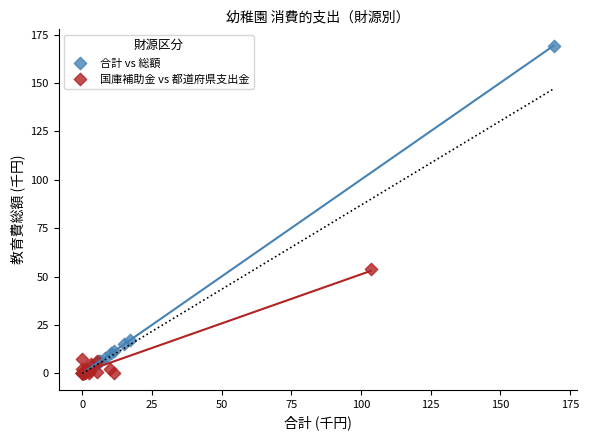

Which series has the widest spread of Y values?

合計 vs 総額